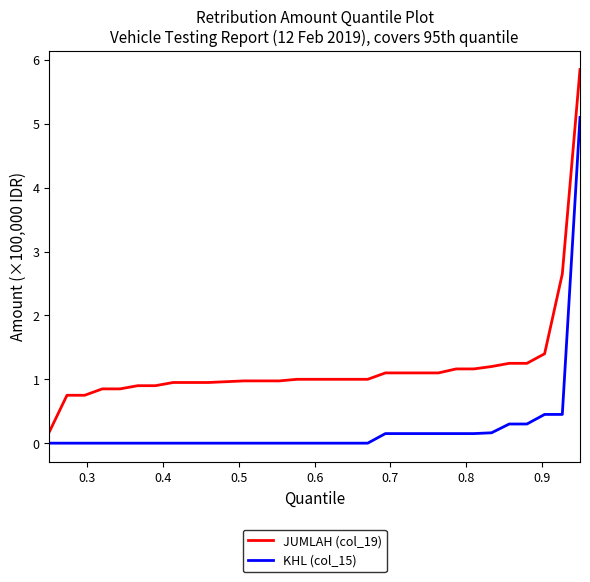

What is the difference between the maximum and minimum values in the KHL (col_15) series?

5.1